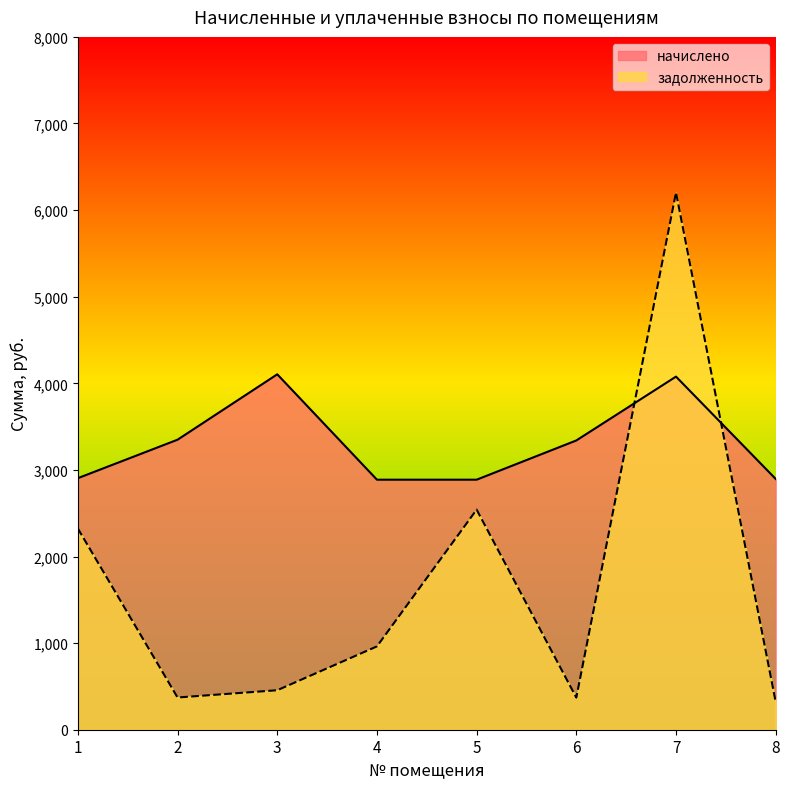

At which label is начислено closest to 3495?

2